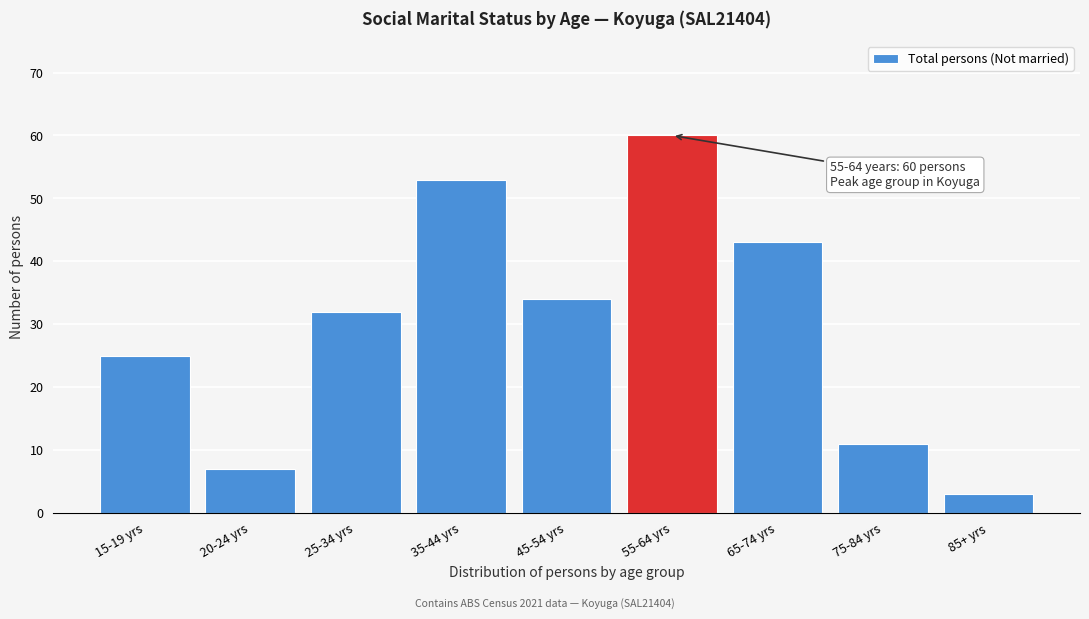

Reading left to right, list all the values displayed in this chart.

15-19 yrs=25	20-24 yrs=7	25-34 yrs=32	35-44 yrs=53	45-54 yrs=34	55-64 yrs=60	65-74 yrs=43	75-84 yrs=11	85+ yrs=3